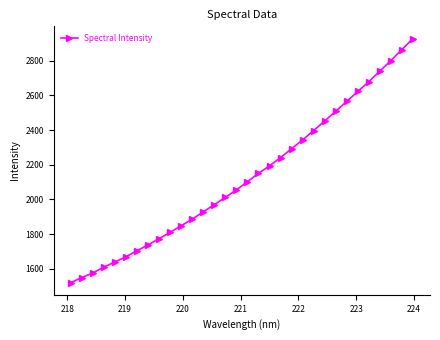

What is the difference between the maximum and minimum values?

1407.4